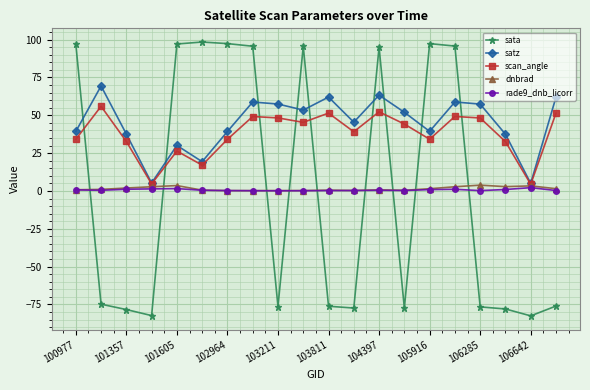

How many intersections are there between sata and satz?

9